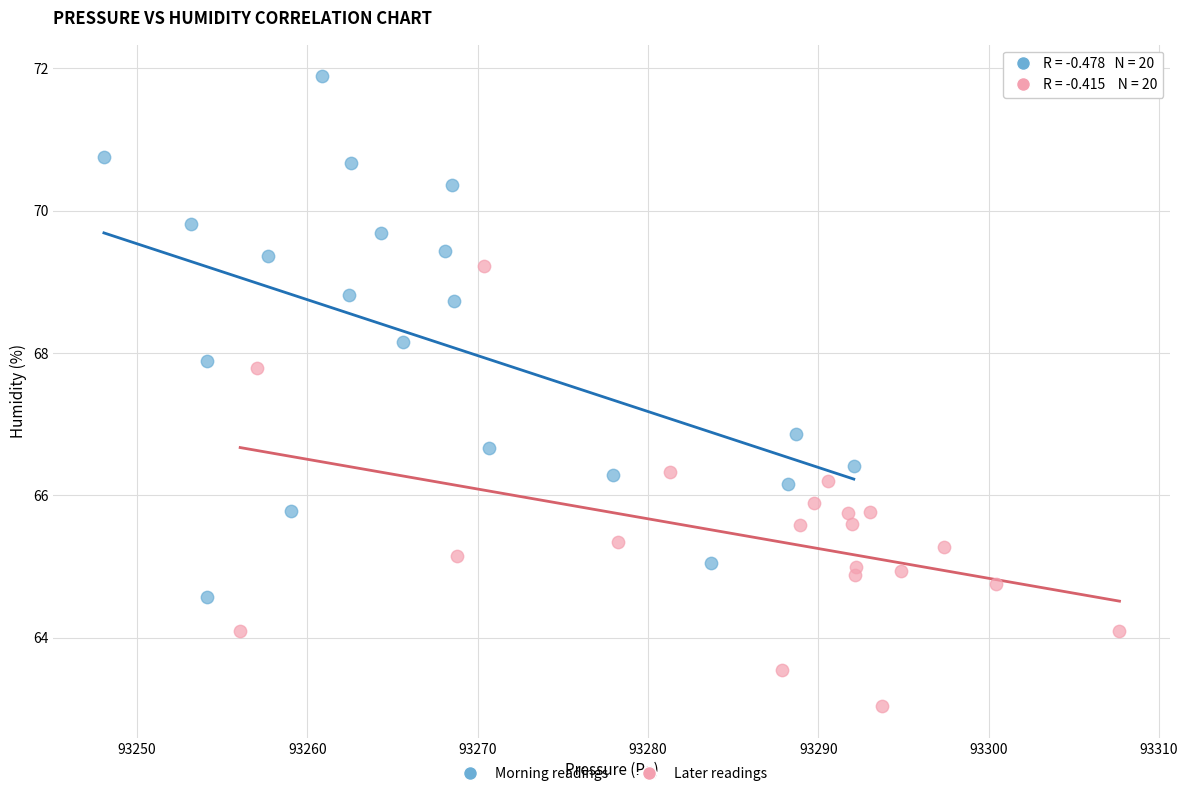

Which series reaches the minimum Y coordinate?

Later readings